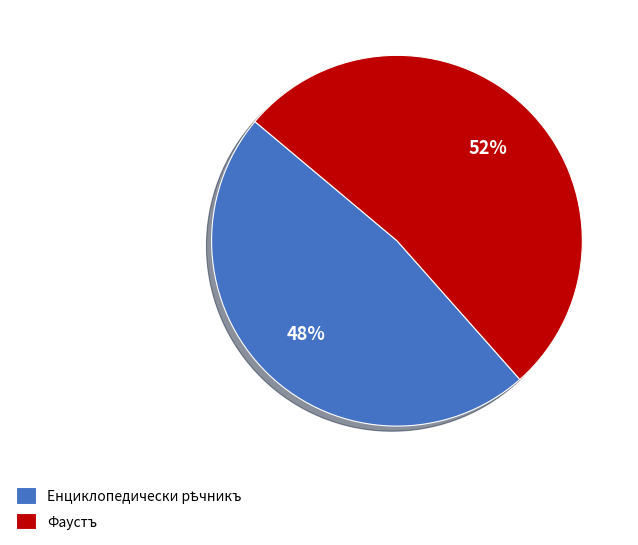

Is there any slice that represents more than half of the pie?

Yes